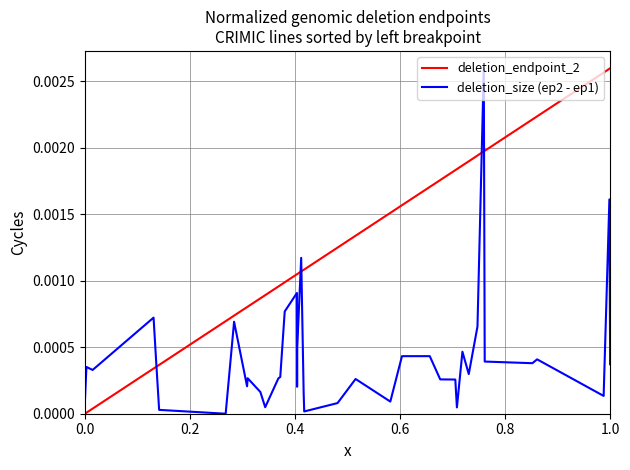

List the series in order of their overall mean, highest first.

deletion_endpoint_2, deletion_size (ep2 - ep1)